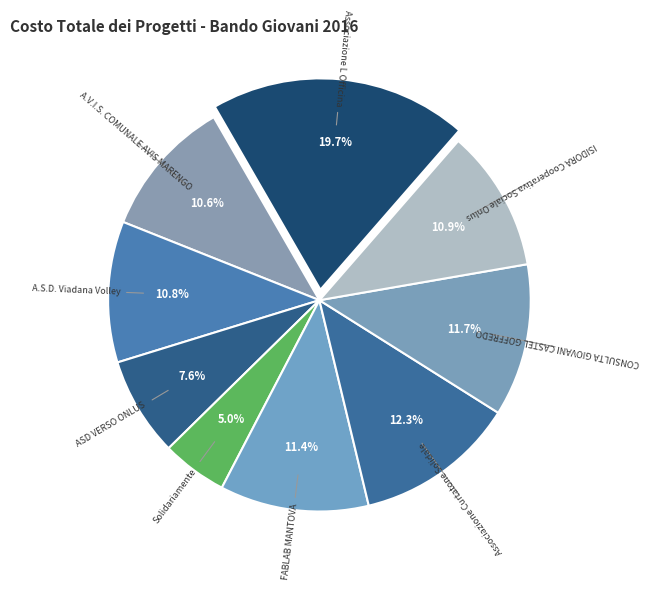

Count the number of slices in the pie.

9